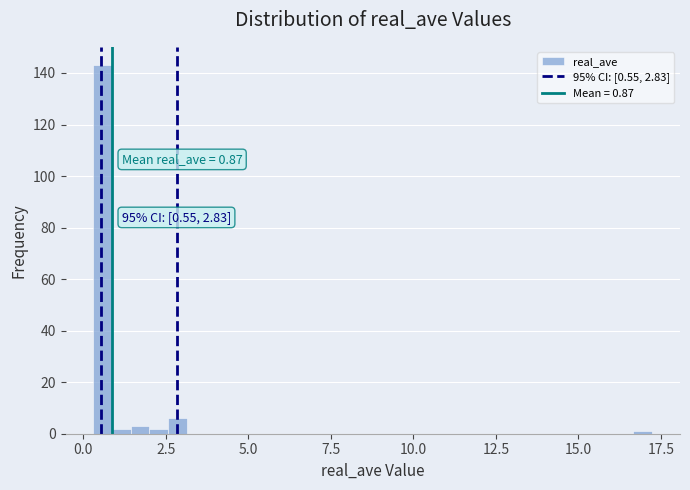

Around what value on the x-axis is the tallest bar? Give the approximate position of its centre, as read against the axis.

0.5